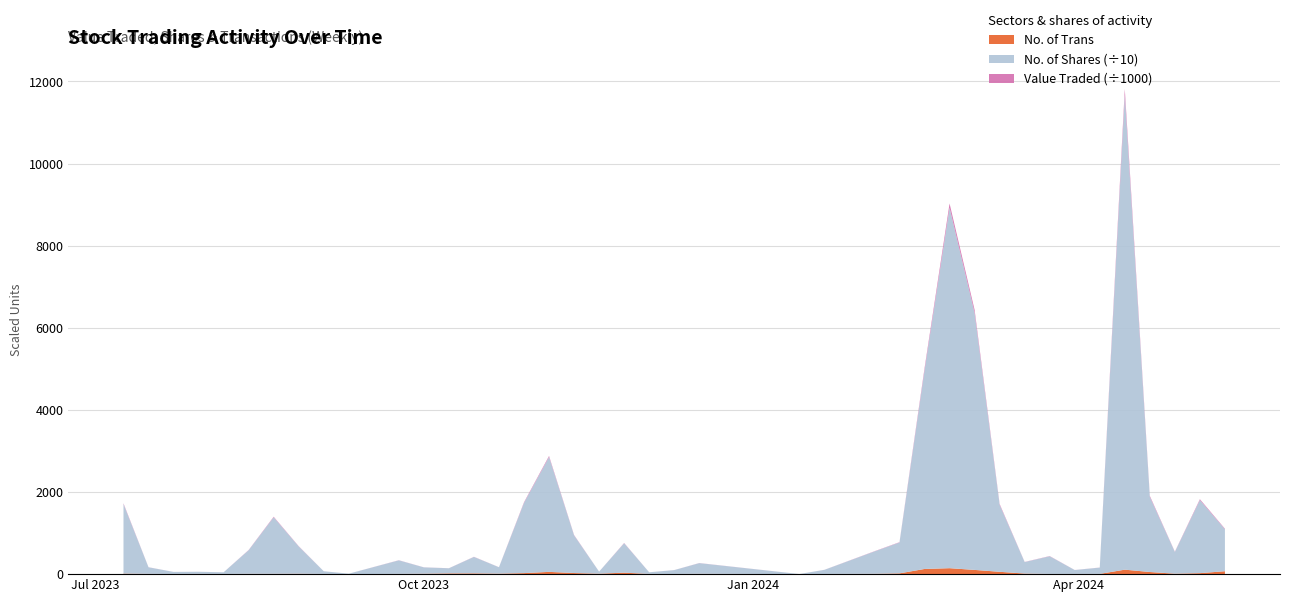

Reading left to right, list all the values displayed in this chart.

Value Traded: 12/05/2024=12693	05/05/2024=20931	28/04/2024=6357	21/04/2024=23363	14/04/2024=142676	07/04/2024=1830	31/03/2024=1121	24/03/2024=5116	17/03/2024=3342	10/03/2024=19959	03/03/2024=74286	25/02/2024=102903	18/02/2024=51533	11/02/2024=7023	04/02/2024=4909	21/01/2024=925	14/01/2024=14	17/12/2023=2341	10/12/2023=858	03/12/2023=376	26/11/2023=6346	19/11/2023=435	12/11/2023=7990	05/11/2023=23873	29/10/2023=15381	22/10/2023=1394	15/10/2023=3486	08/10/2023=1137	01/10/2023=1411	24/09/2023=3000	10/09/2023=90	03/09/2023=588	27/08/2023=5836	20/08/2023=12367	13/08/2023=5233	06/08/2023=383	30/07/2023=478	23/07/2023=465	16/07/2023=1527	09/07/2023=16108
No. of Shares: 12/05/2024=10232	05/05/2024=17800	28/04/2024=5300	21/04/2024=18306	14/04/2024=115644	07/04/2024=1532	31/03/2024=950	24/03/2024=4304	17/03/2024=2801	10/03/2024=16319	03/03/2024=62591	25/02/2024=87791	18/02/2024=48362	11/02/2024=7528	04/02/2024=5450	21/01/2024=1005	14/01/2024=15	17/12/2023=2600	10/12/2023=941	03/12/2023=400	26/11/2023=7166	19/11/2023=495	12/11/2023=9180	05/11/2023=27990	29/10/2023=17107	22/10/2023=1562	15/10/2023=4000	08/10/2023=1250	01/10/2023=1547	24/09/2023=3300	10/09/2023=100	03/09/2023=650	27/08/2023=6651	20/08/2023=13778	13/08/2023=5750	06/08/2023=410	30/07/2023=515	23/07/2023=500	16/07/2023=1600	09/07/2023=16950
No. of Trans: 12/05/2024=71	05/05/2024=24	28/04/2024=11	21/04/2024=52	14/04/2024=109	07/04/2024=6	31/03/2024=5	24/03/2024=5	17/03/2024=14	10/03/2024=57	03/03/2024=103	25/02/2024=145	18/02/2024=126	11/02/2024=19	04/02/2024=8	21/01/2024=4	14/01/2024=1	17/12/2023=8	10/12/2023=4	03/12/2023=5	26/11/2023=36	19/11/2023=11	12/11/2023=27	05/11/2023=55	29/10/2023=25	22/10/2023=12	15/10/2023=19	08/10/2023=18	01/10/2023=10	24/09/2023=6	10/09/2023=1	03/09/2023=5	27/08/2023=10	20/08/2023=8	13/08/2023=8	06/08/2023=4	30/07/2023=6	23/07/2023=4	16/07/2023=7	09/07/2023=13